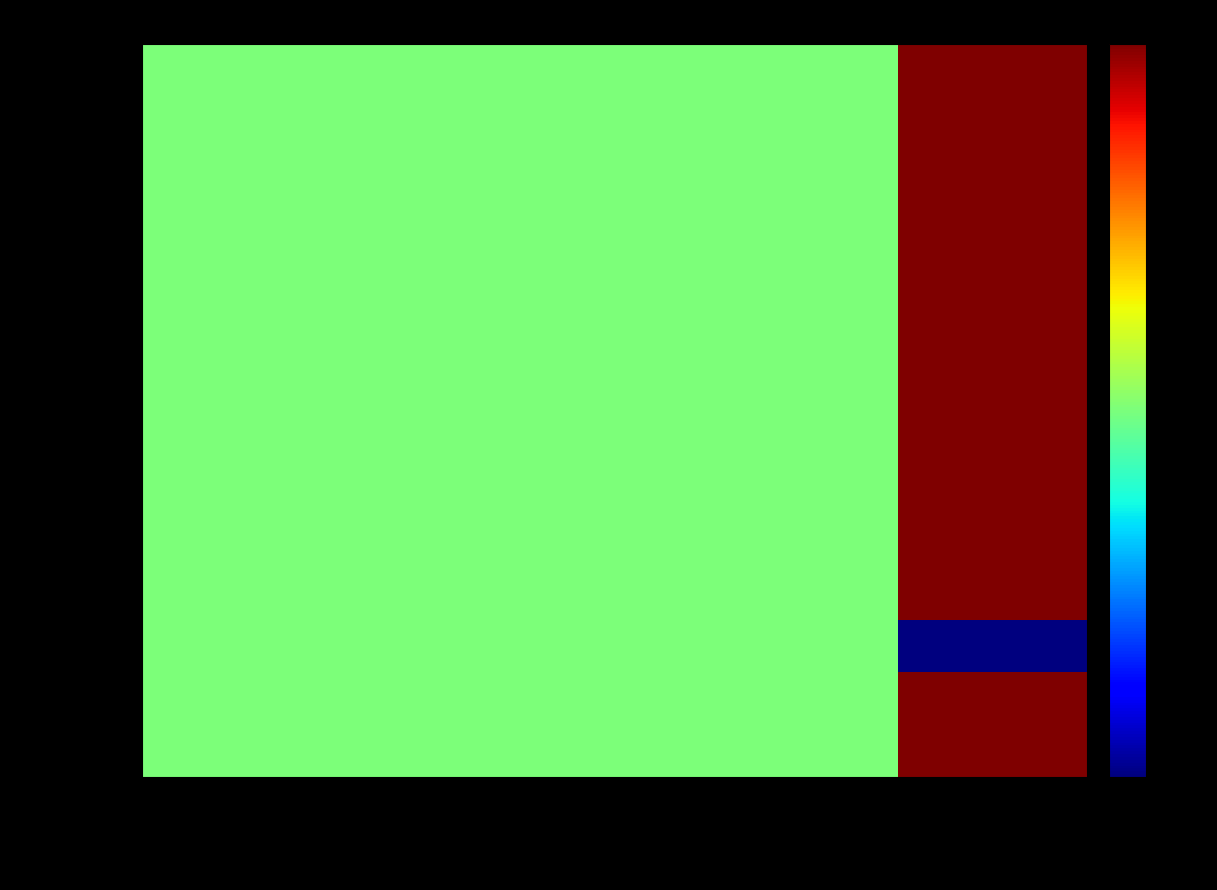

Reading right to left, what are all the values shown in this chart?

41104901-001: estado=4.5	n4_codigo=1.8	n3_codigo=1.8	n2_codigo=1.8	n1_codigo=1.8
41104901-002: estado=4.5	n4_codigo=1.8	n3_codigo=1.8	n2_codigo=1.8	n1_codigo=1.8
41104901-003: estado=4.5	n4_codigo=1.8	n3_codigo=1.8	n2_codigo=1.8	n1_codigo=1.8
41104901-004: estado=4.5	n4_codigo=1.8	n3_codigo=1.8	n2_codigo=1.8	n1_codigo=1.8
41104901-005: estado=4.5	n4_codigo=1.8	n3_codigo=1.8	n2_codigo=1.8	n1_codigo=1.8
41104901-006: estado=4.5	n4_codigo=1.8	n3_codigo=1.8	n2_codigo=1.8	n1_codigo=1.8
41104901-007: estado=4.5	n4_codigo=1.8	n3_codigo=1.8	n2_codigo=1.8	n1_codigo=1.8
41104901-008: estado=4.5	n4_codigo=1.8	n3_codigo=1.8	n2_codigo=1.8	n1_codigo=1.8
41104901-009: estado=4.5	n4_codigo=1.8	n3_codigo=1.8	n2_codigo=1.8	n1_codigo=1.8
41104901-010: estado=4.5	n4_codigo=1.8	n3_codigo=1.8	n2_codigo=1.8	n1_codigo=1.8
41104901-9996: estado=4.5	n4_codigo=1.8	n3_codigo=1.8	n2_codigo=1.8	n1_codigo=1.8
41104901-9997: estado=-1.0	n4_codigo=1.8	n3_codigo=1.8	n2_codigo=1.8	n1_codigo=1.8
41104901-9998: estado=4.5	n4_codigo=1.8	n3_codigo=1.8	n2_codigo=1.8	n1_codigo=1.8
41104901-9999: estado=4.5	n4_codigo=1.8	n3_codigo=1.8	n2_codigo=1.8	n1_codigo=1.8